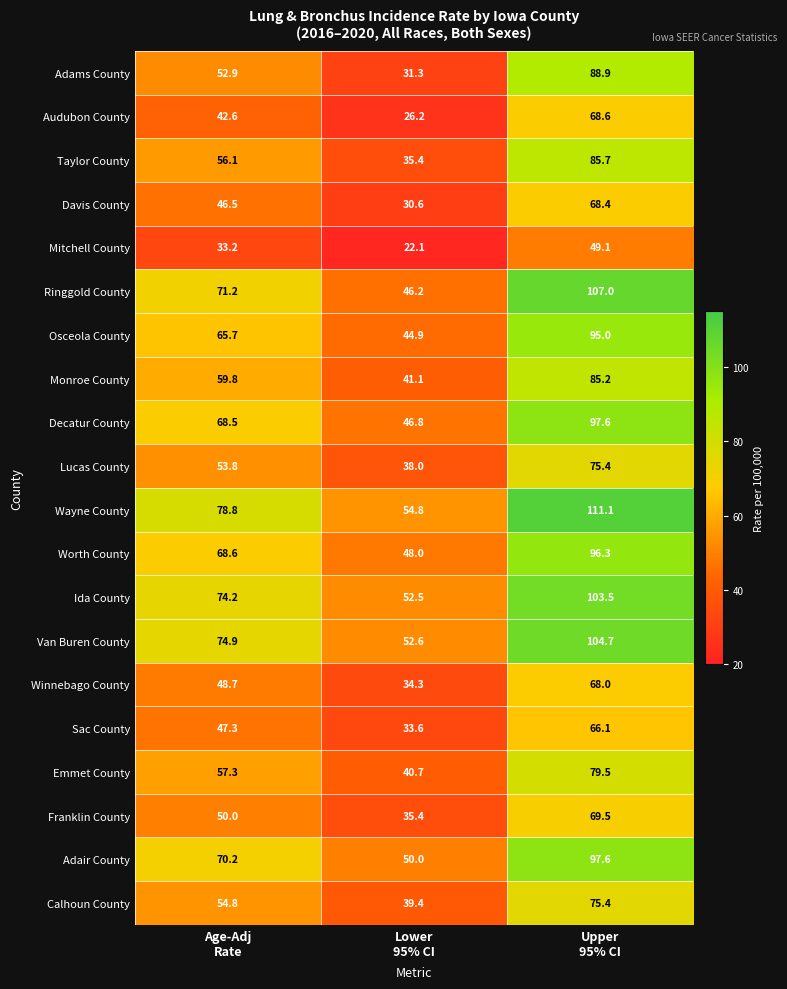

What is the difference between the second highest and minimum values in the Worth County series?

20.6